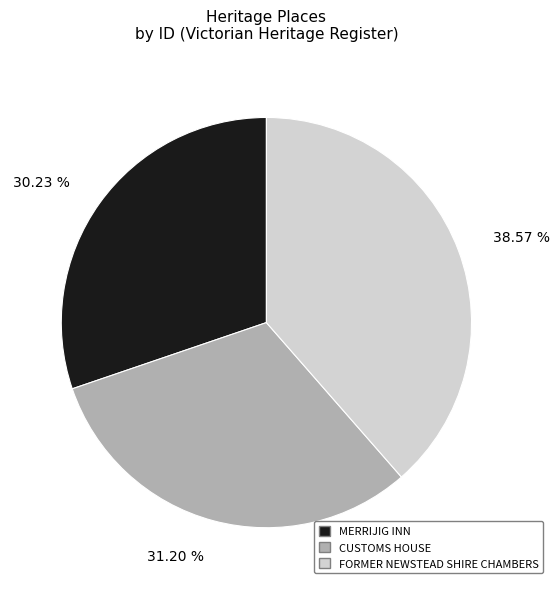

Is there any slice that represents more than half of the pie?

No